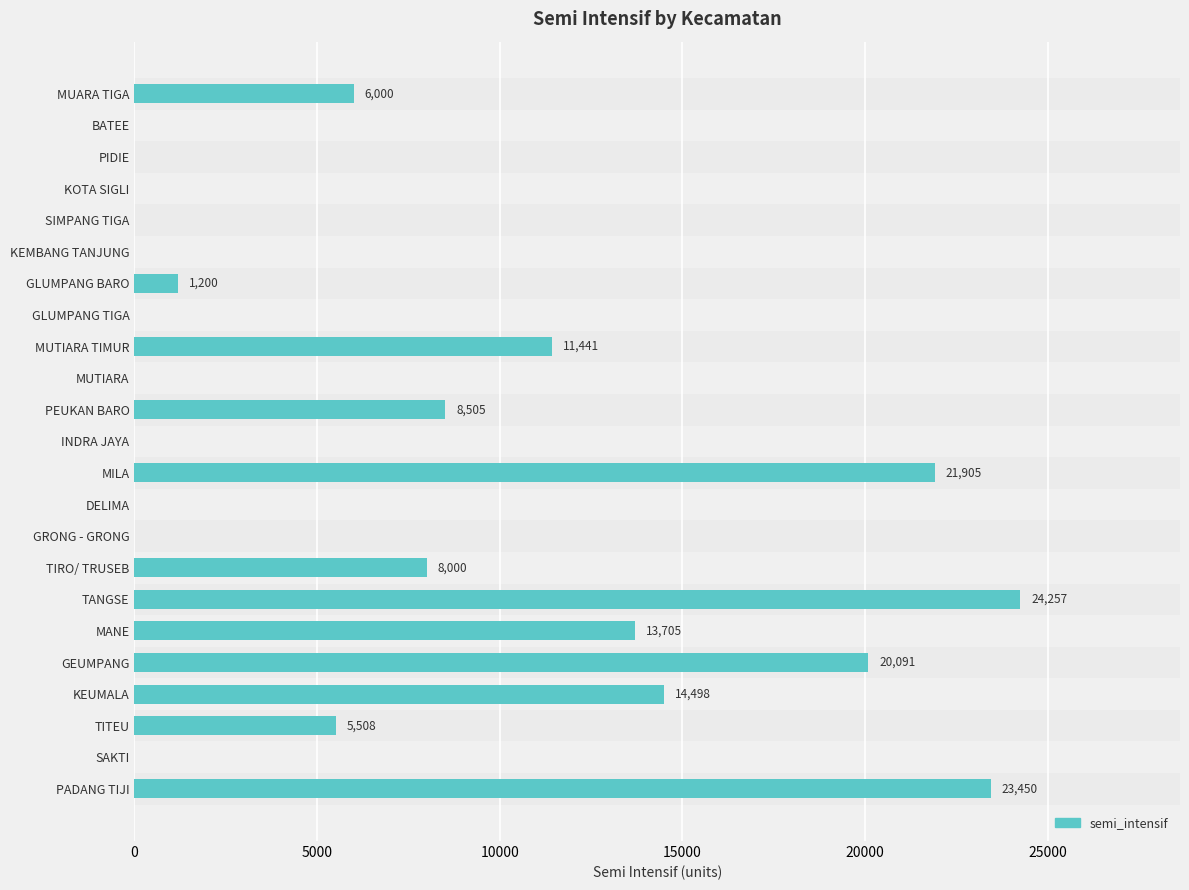

Are the bars grouped side by side (vs. stacked)?

No